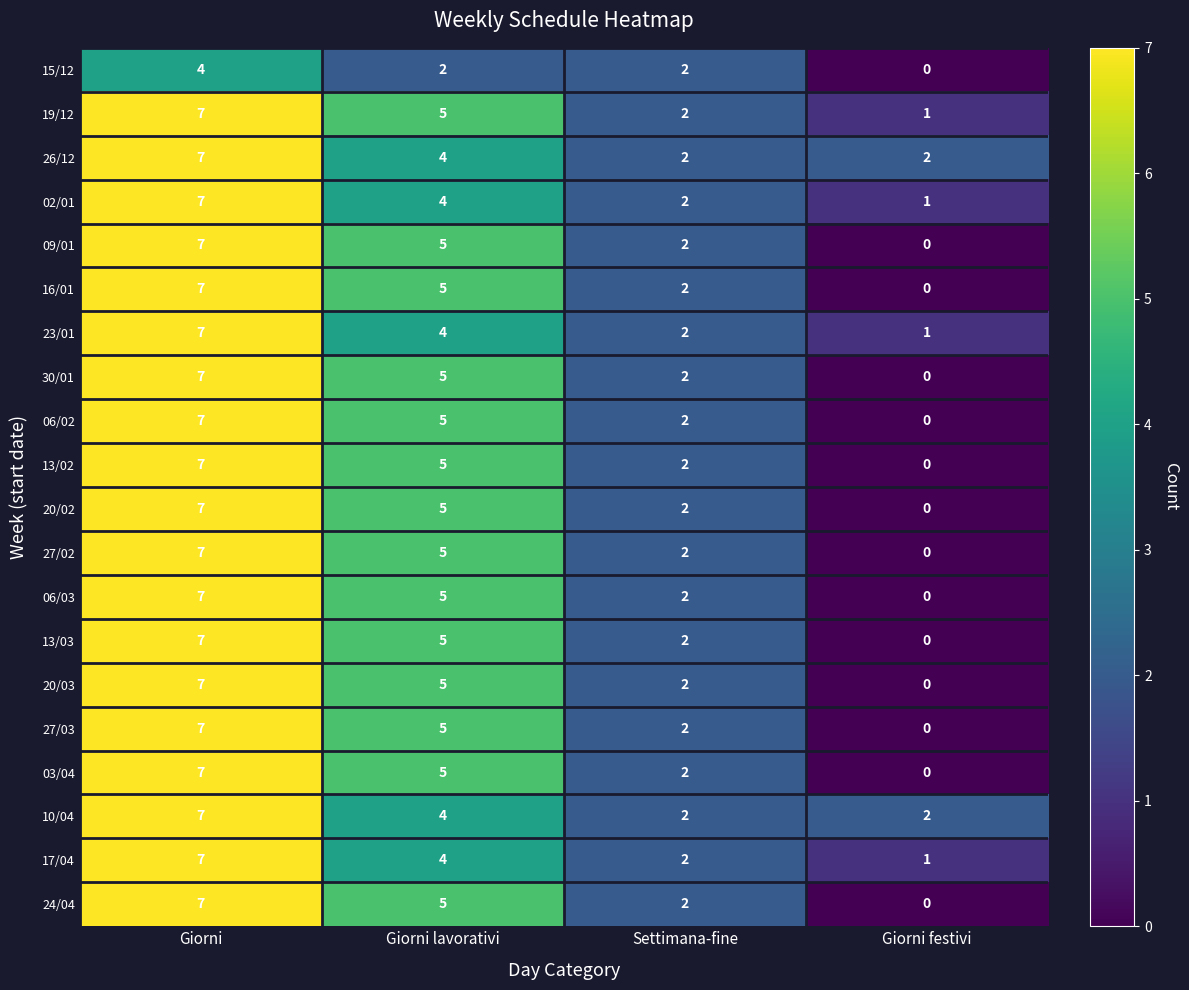

List the labels in order of 06/02 value, largest first.

Giorni, Giorni lavorativi, Settimana-fine, Giorni festivi